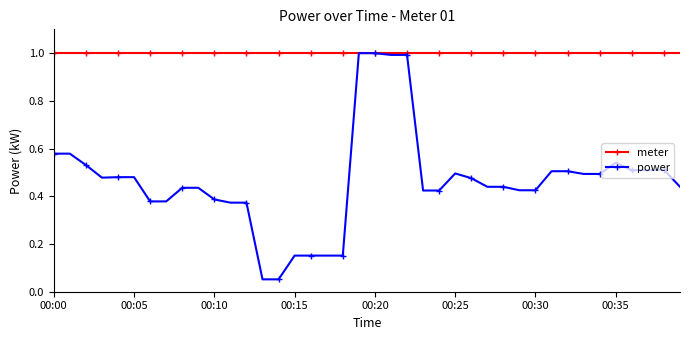

What is the highest value of the power series?

1.0